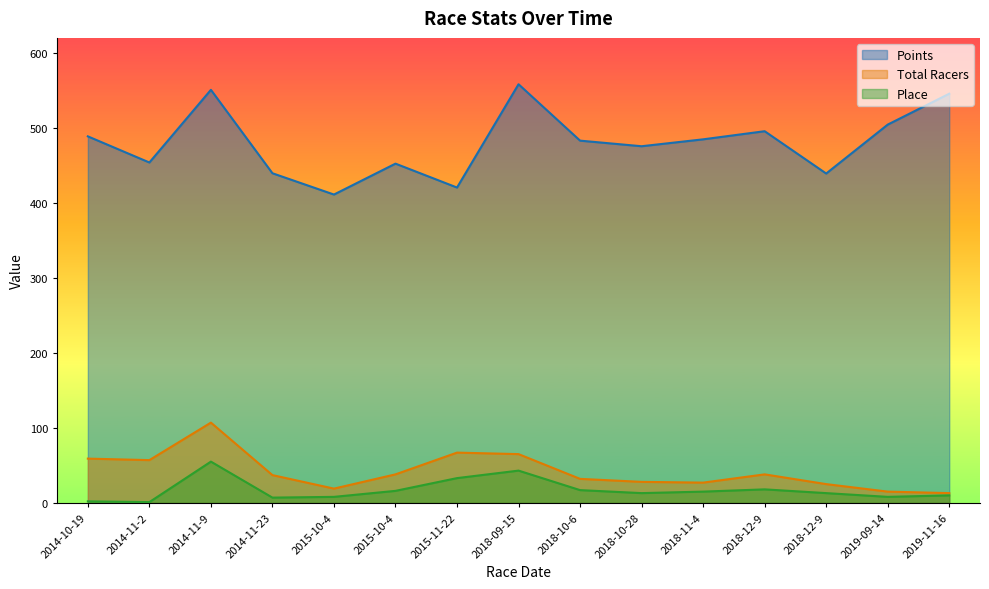

True or false: Place and Total Racers cross at least once.

False